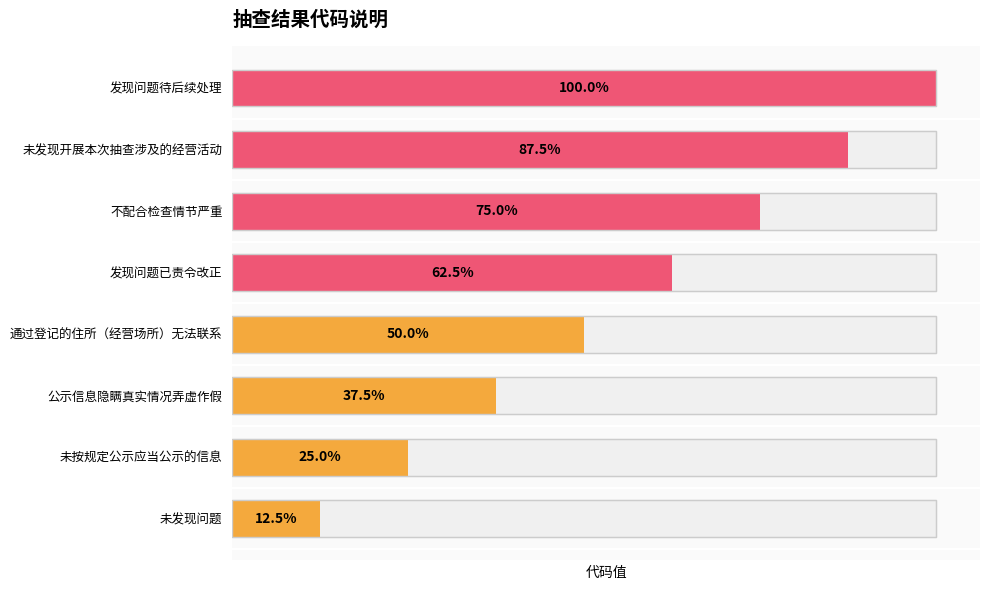

What is the label of the 1st bar from the left?

未发现问题